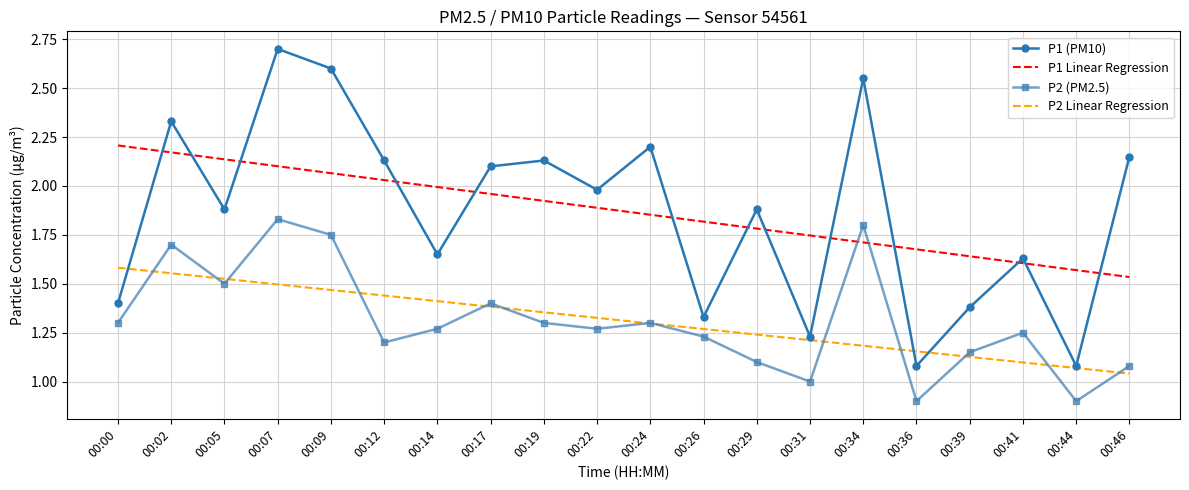

At which category does the chart reach its peak across all series?

00:07